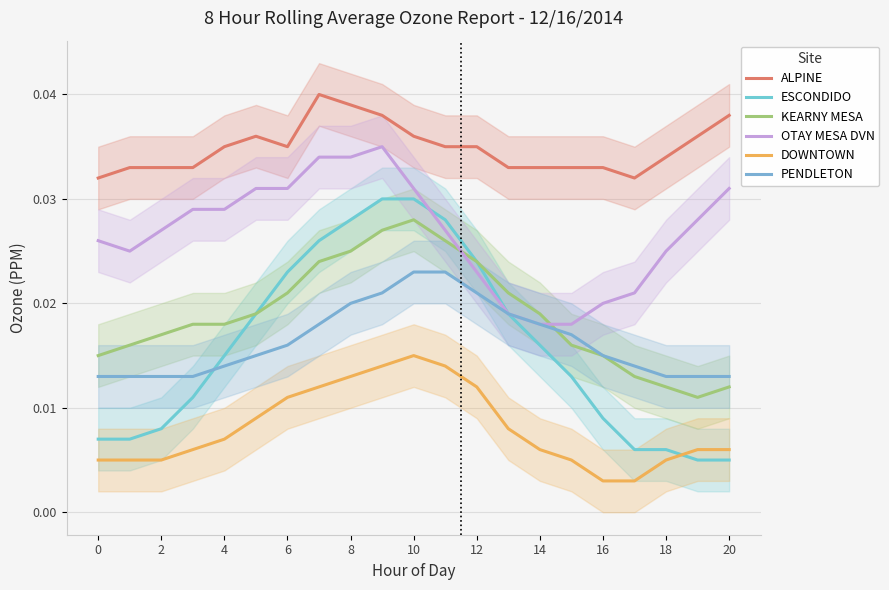

Which category has the lowest value across all series?

16